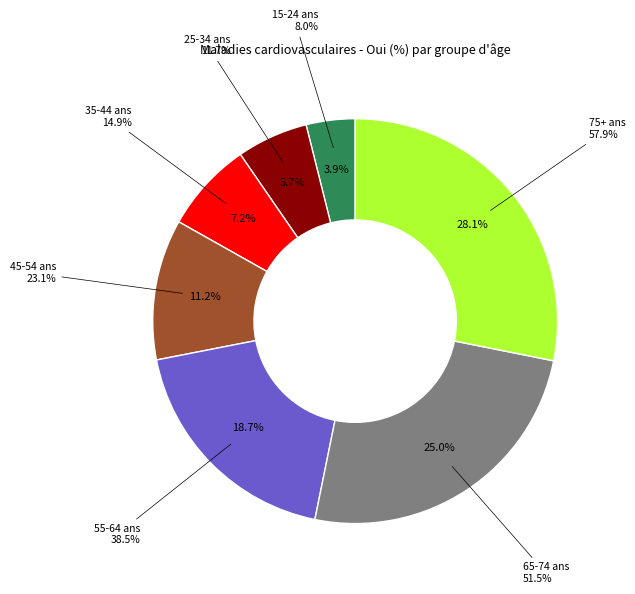

Count the number of slices in the pie.

7